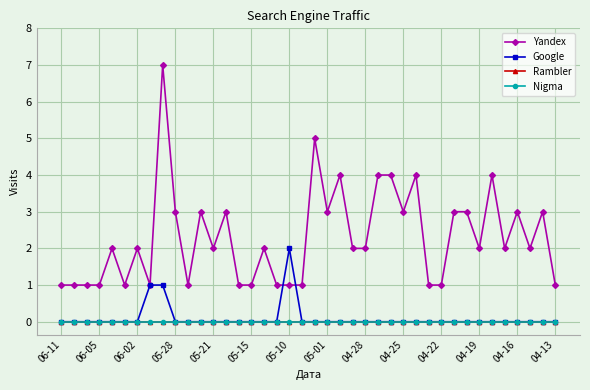

How many lines are shown in the chart?

4